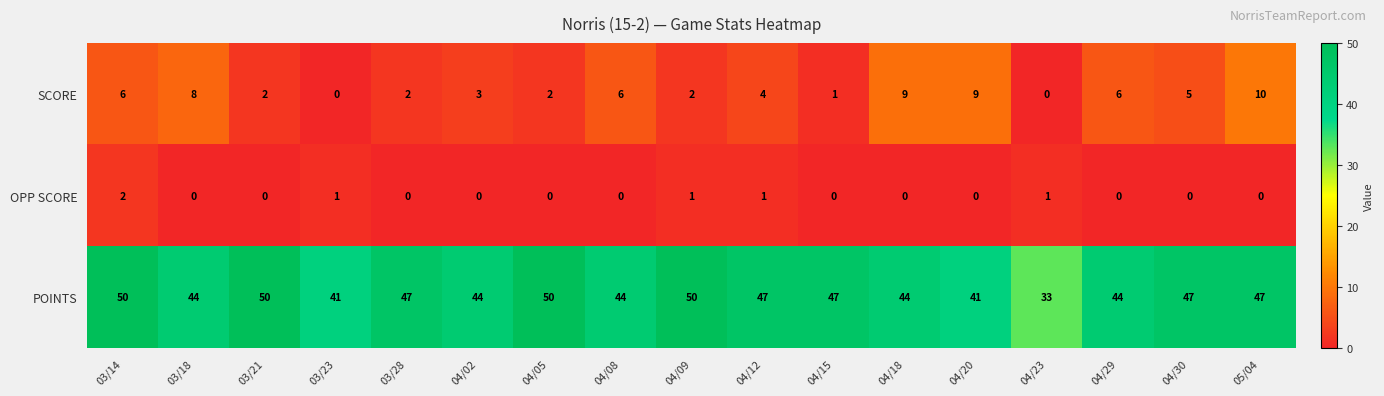

Which series has the largest range (max minus min)?

POINTS